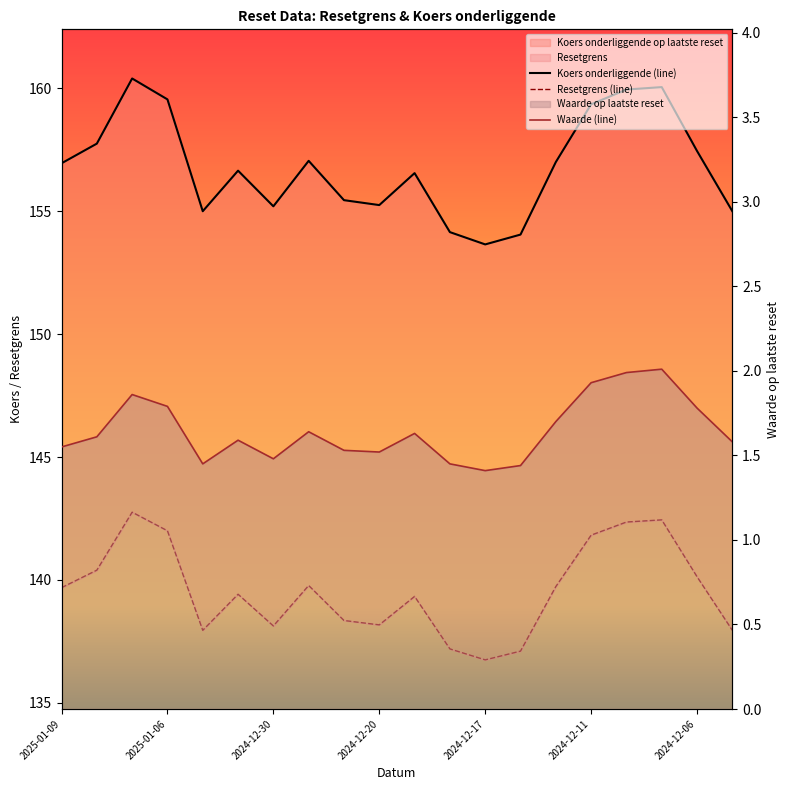

Where is Waarde (line) nearest to the value 1?

2024-12-17